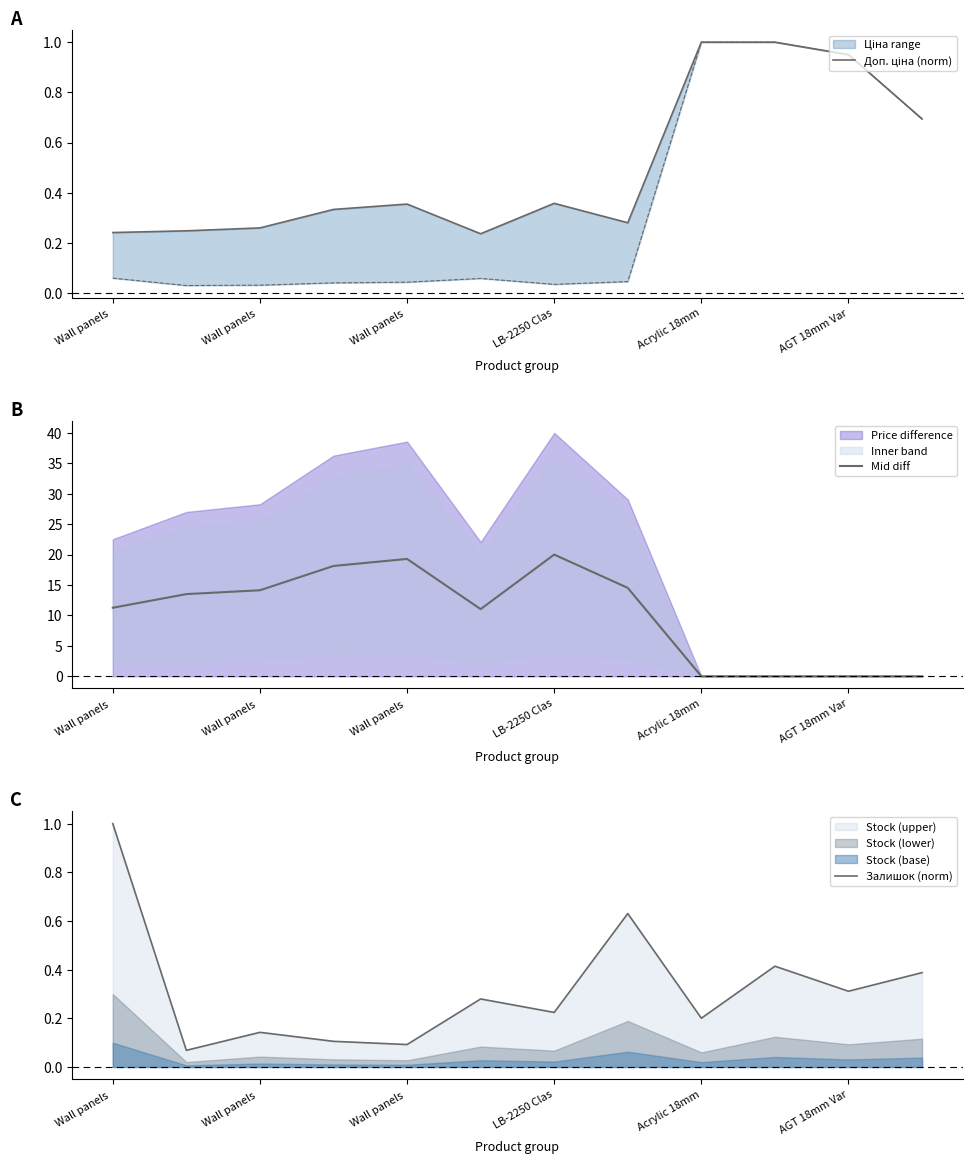

At which category is the sum across all series the highest?

LB-2250 Clas